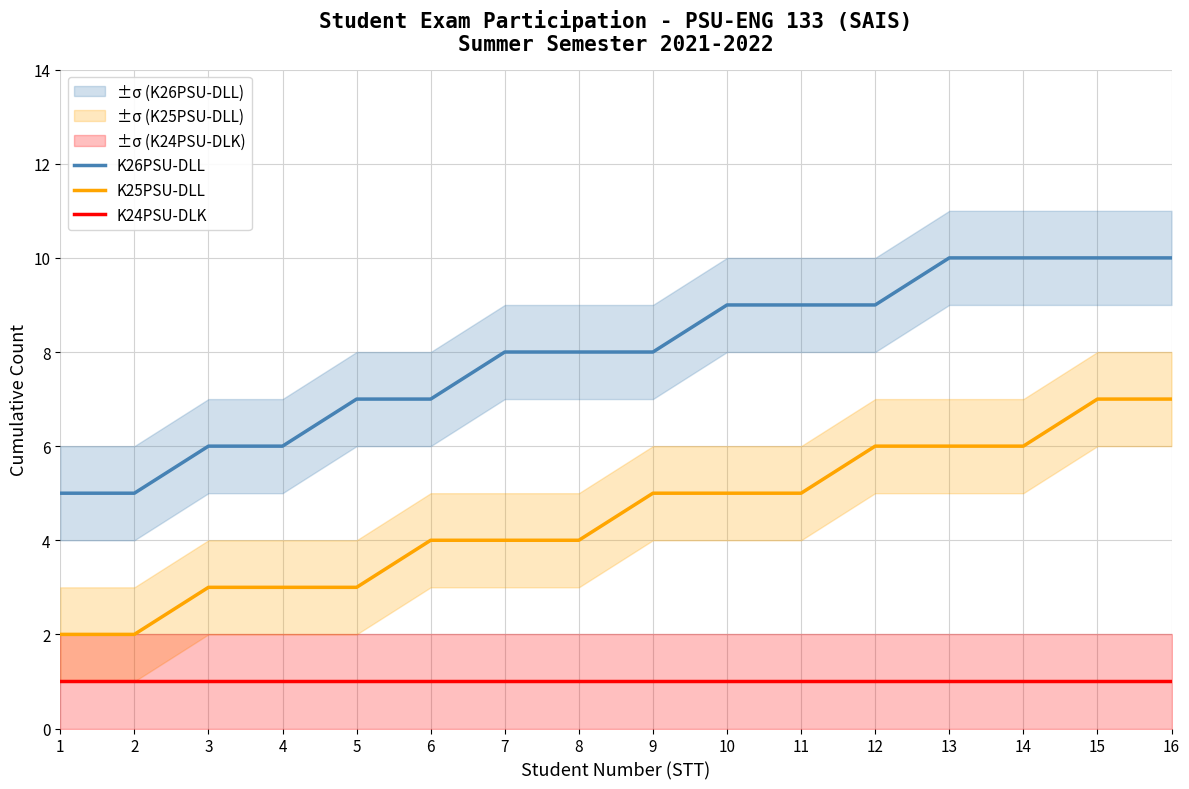

Which series has the largest total across all categories?

K26PSU-DLL